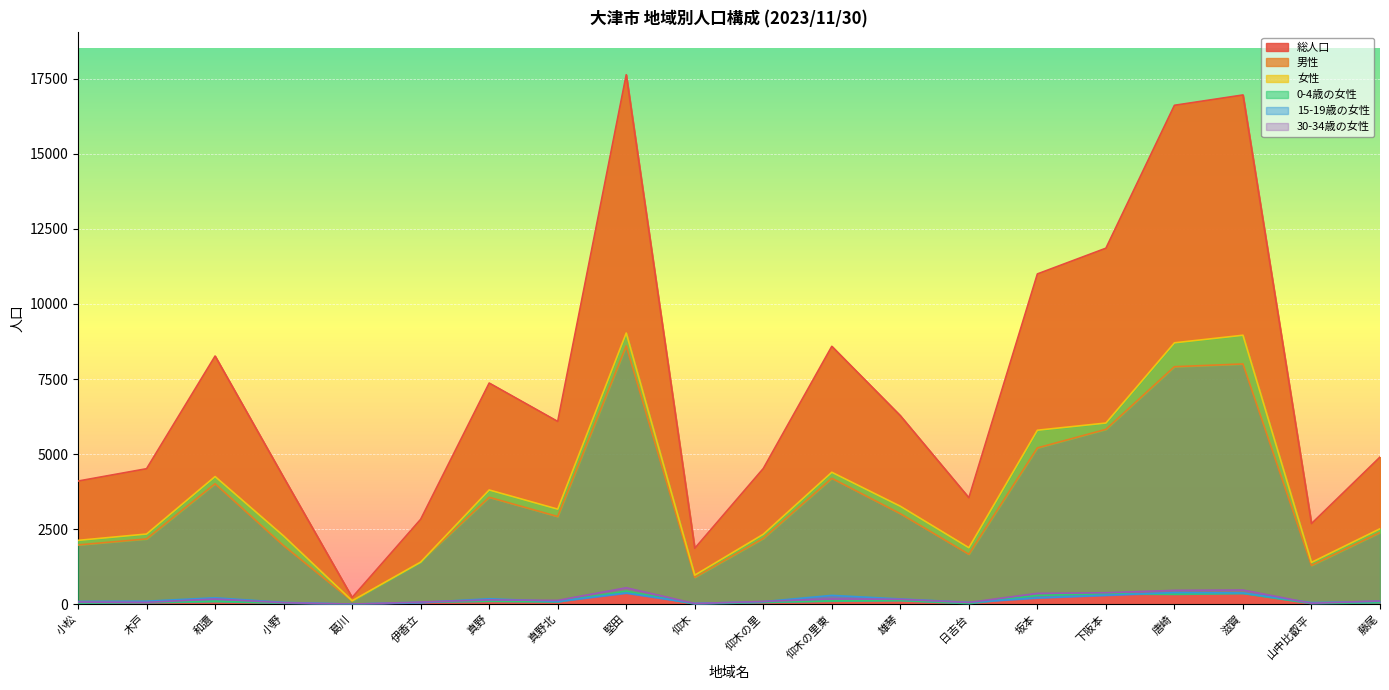

At which label is 15-19歳の女性 closest to 197?

坂本